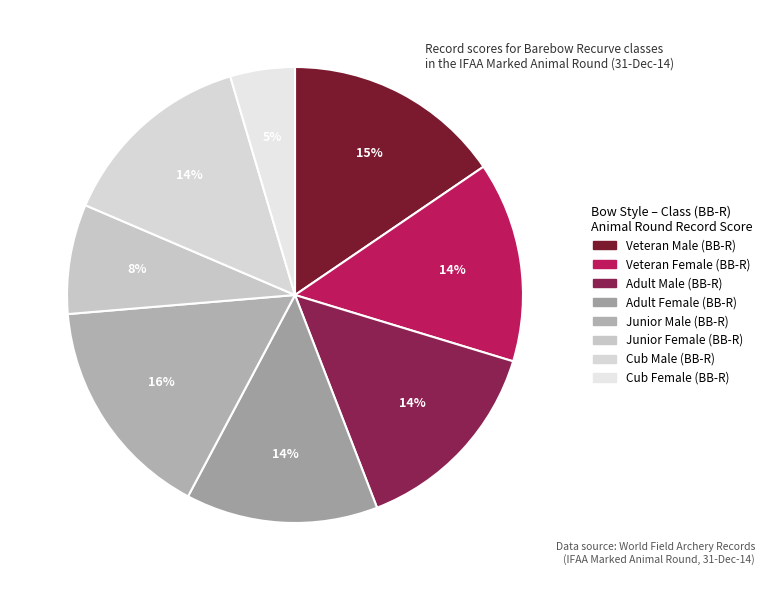

Do Cub Female (BB-R) and Adult Female (BB-R) together represent more than half of the pie?

No